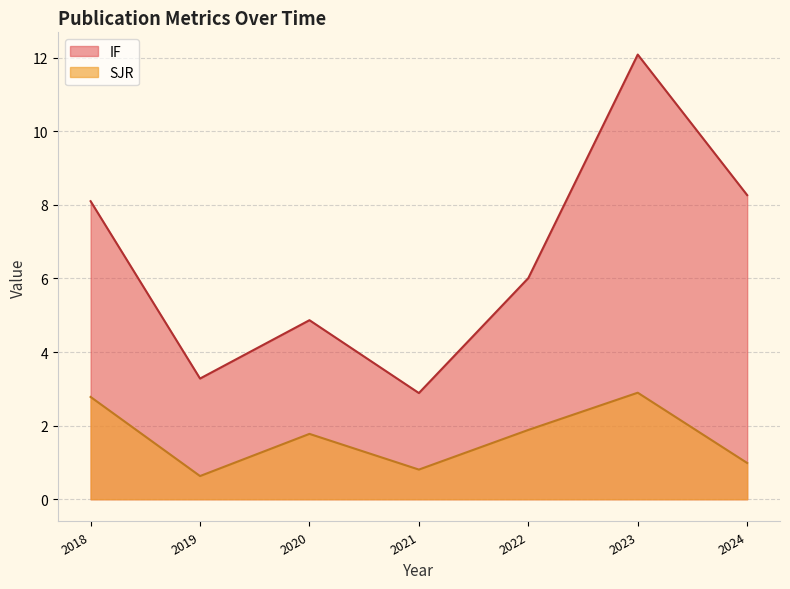

List the labels in order of SJR value, smallest first.

2019, 2021, 2024, 2020, 2022, 2018, 2023